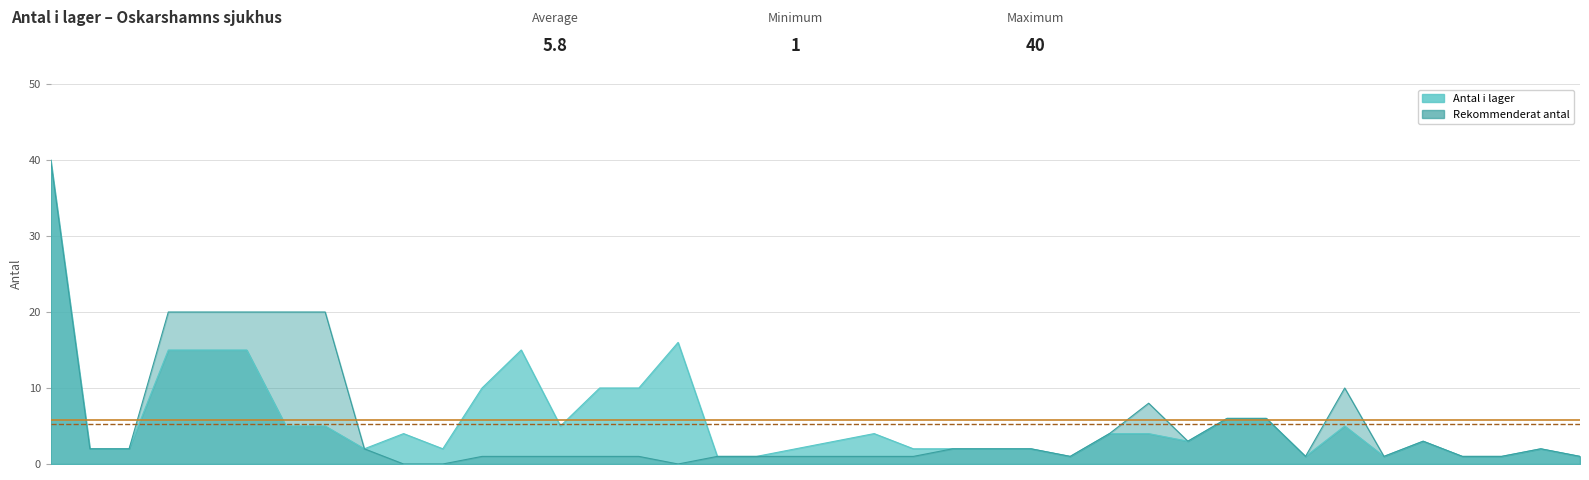

Which series has the largest range (max minus min)?

Rekommenderat antal